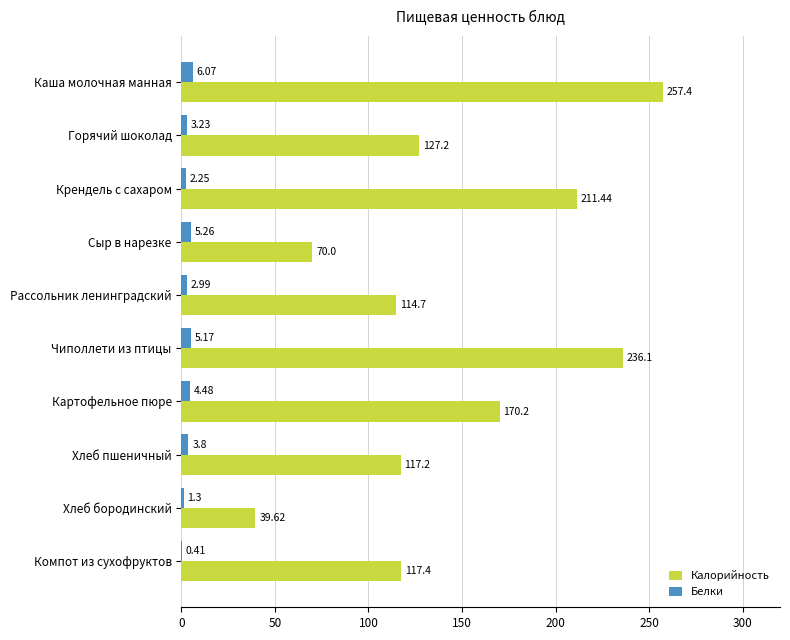

What is the sum of all Белки values?

35.0